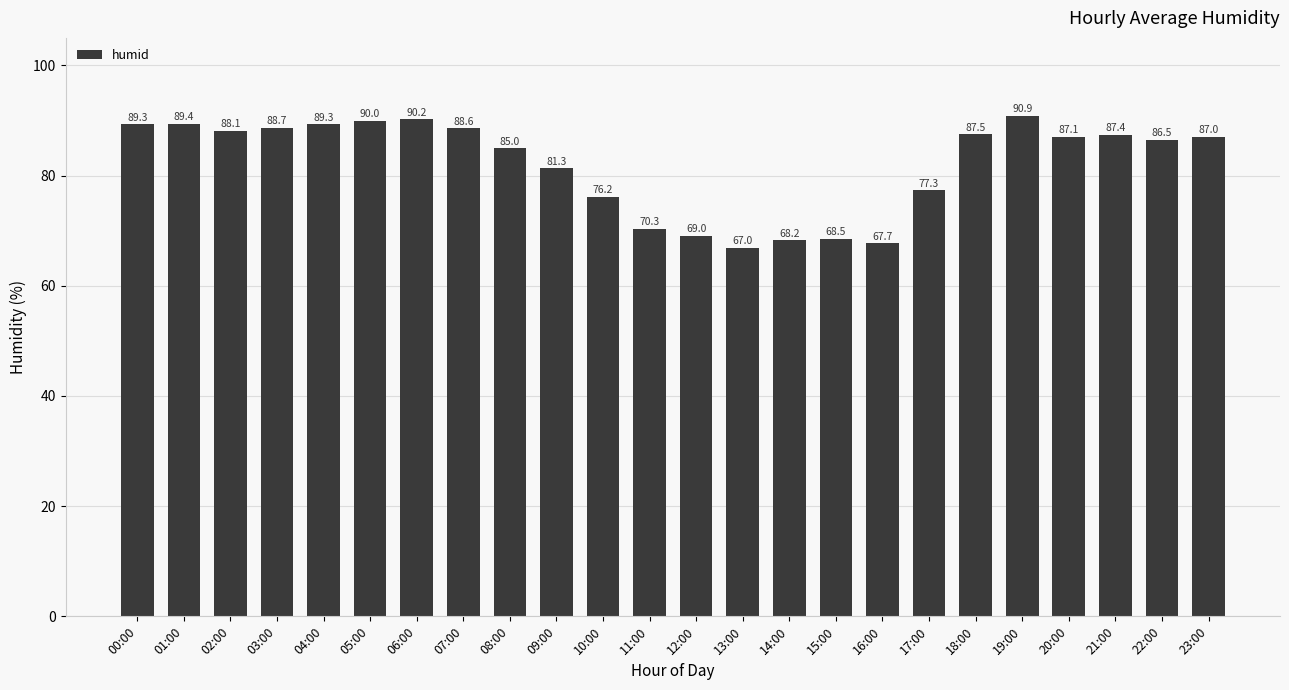

Which category has the highest value across all series?

19:00